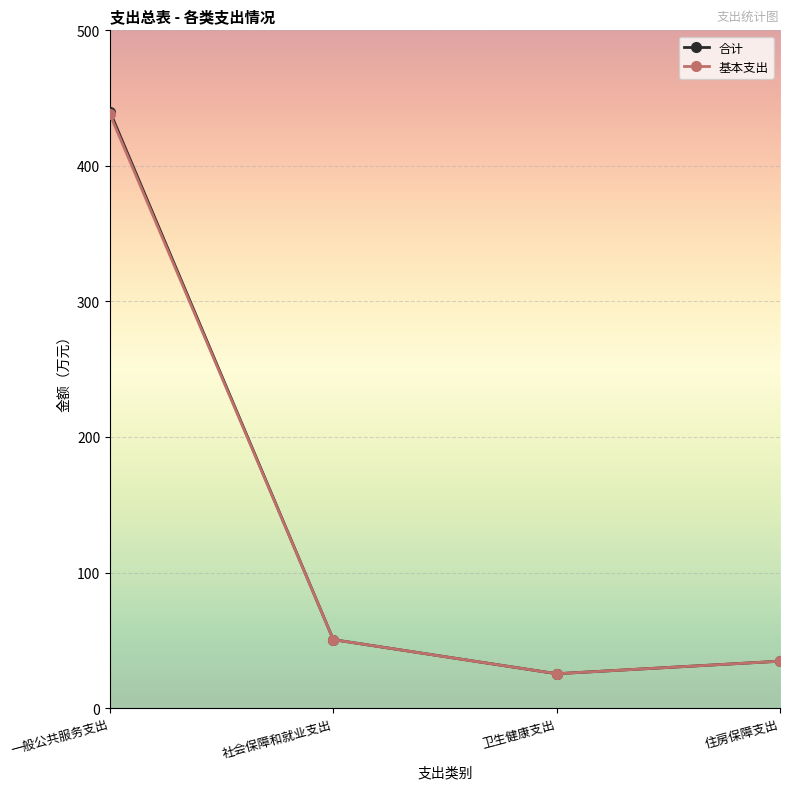

Reading left to right, list all the values displayed in this chart.

合计: 一般公共服务支出=440.0	社会保障和就业支出=50.5	卫生健康支出=25.3	住房保障支出=34.6
基本支出: 一般公共服务支出=438.0	社会保障和就业支出=50.5	卫生健康支出=25.3	住房保障支出=34.6